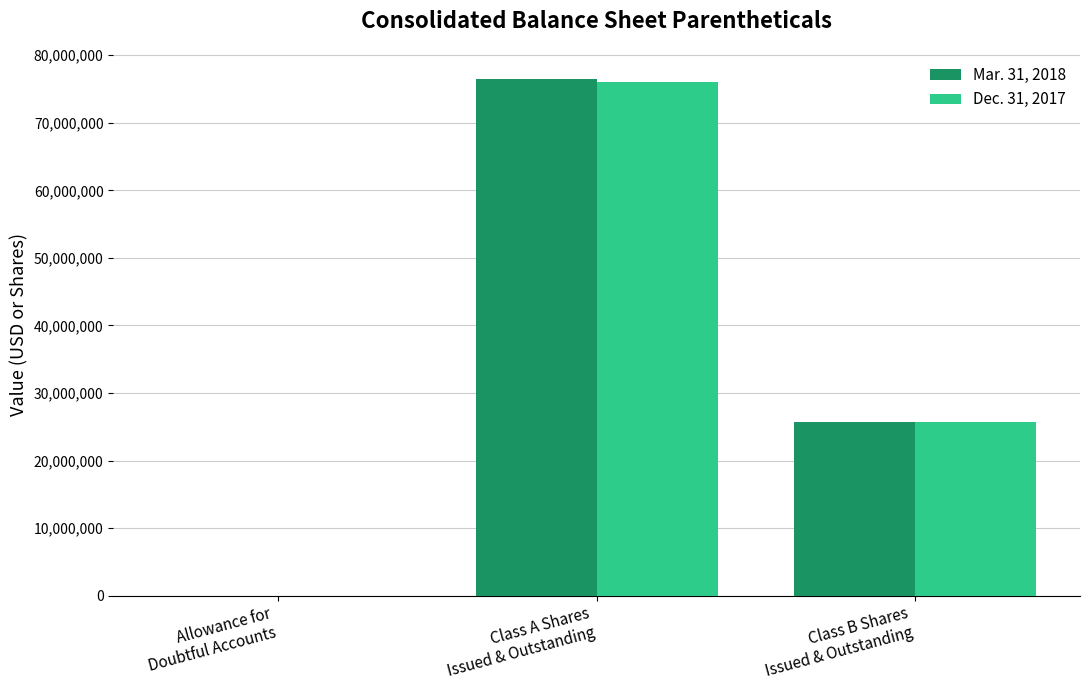

What value does the Dec. 31, 2017 series have at Allowance for
Doubtful Accounts?

2590